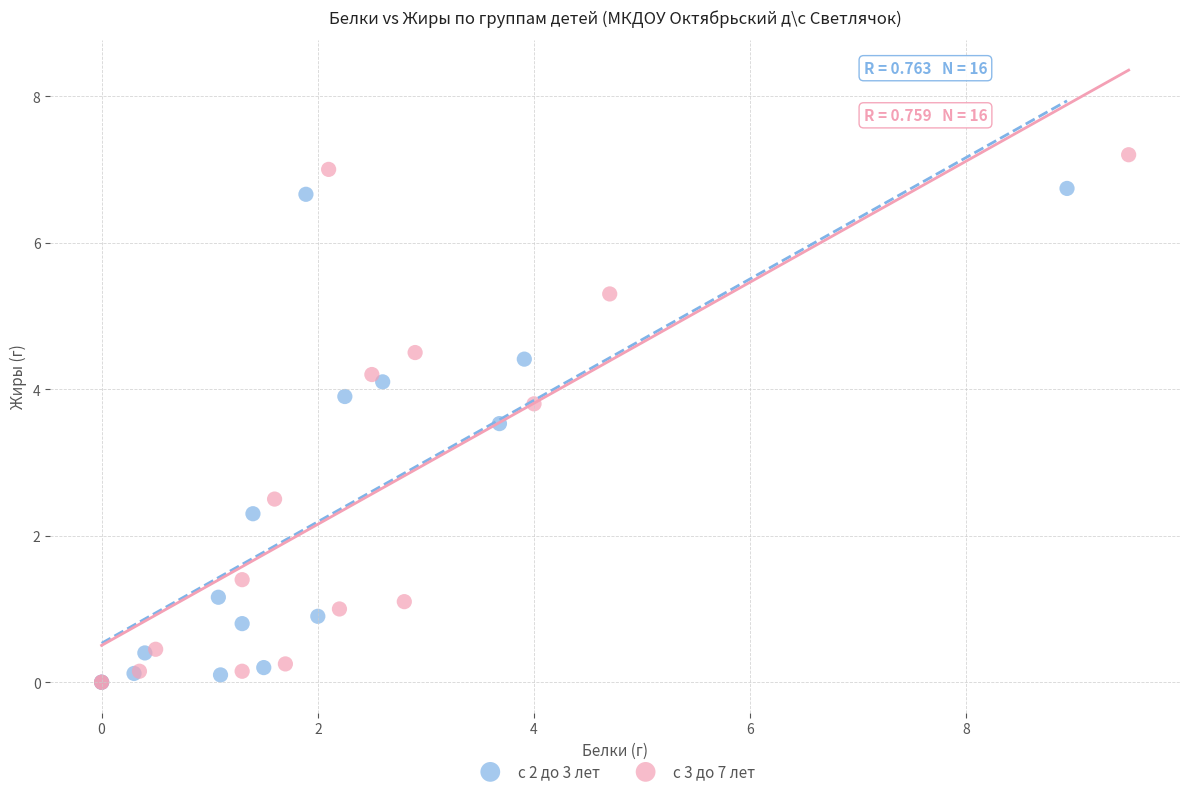

Which series reaches the maximum Y coordinate?

с 3 до 7 лет